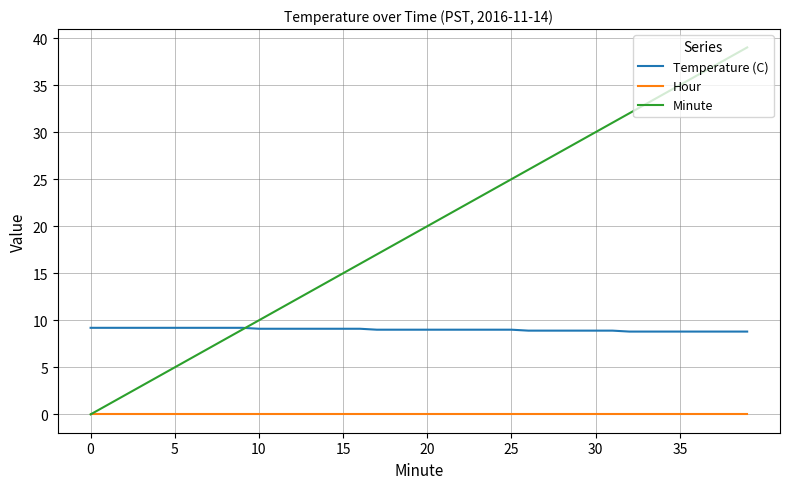

How many intersections are there between Temperature (C) and Minute?

1